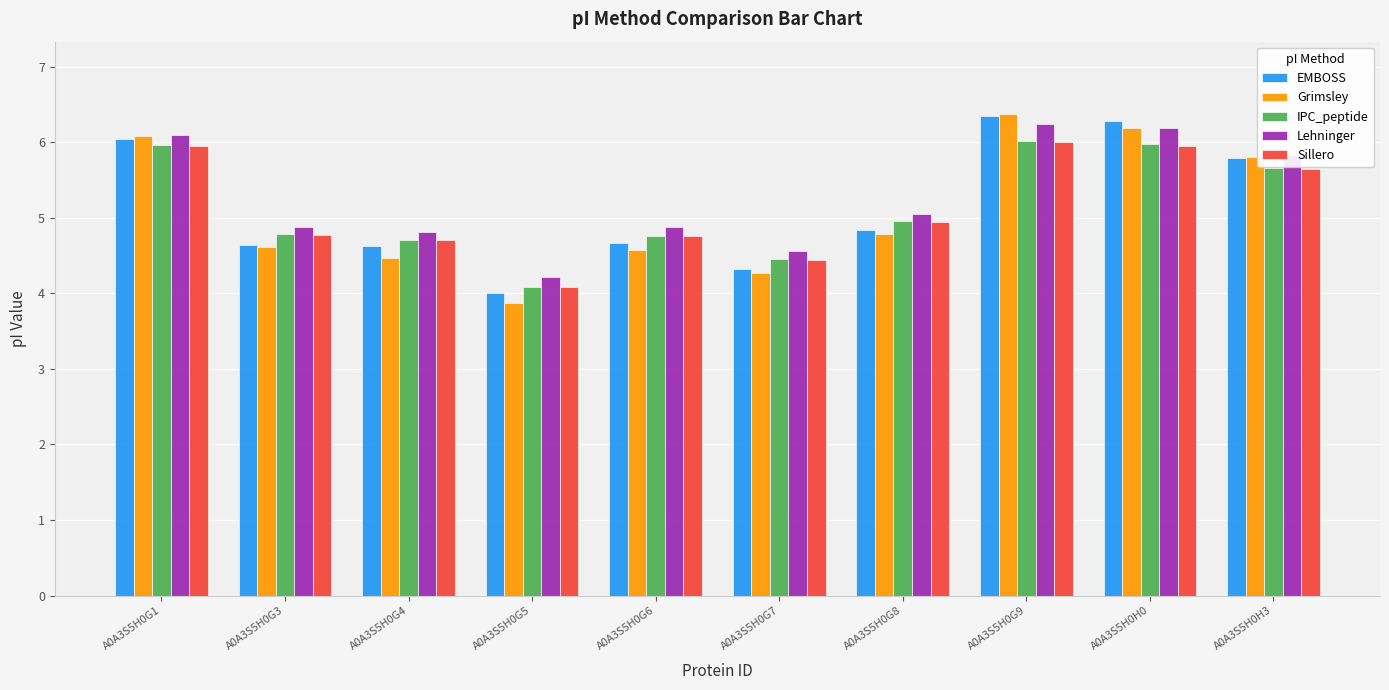

What is the label of the 1st bar from the left?

A0A3S5H0G1